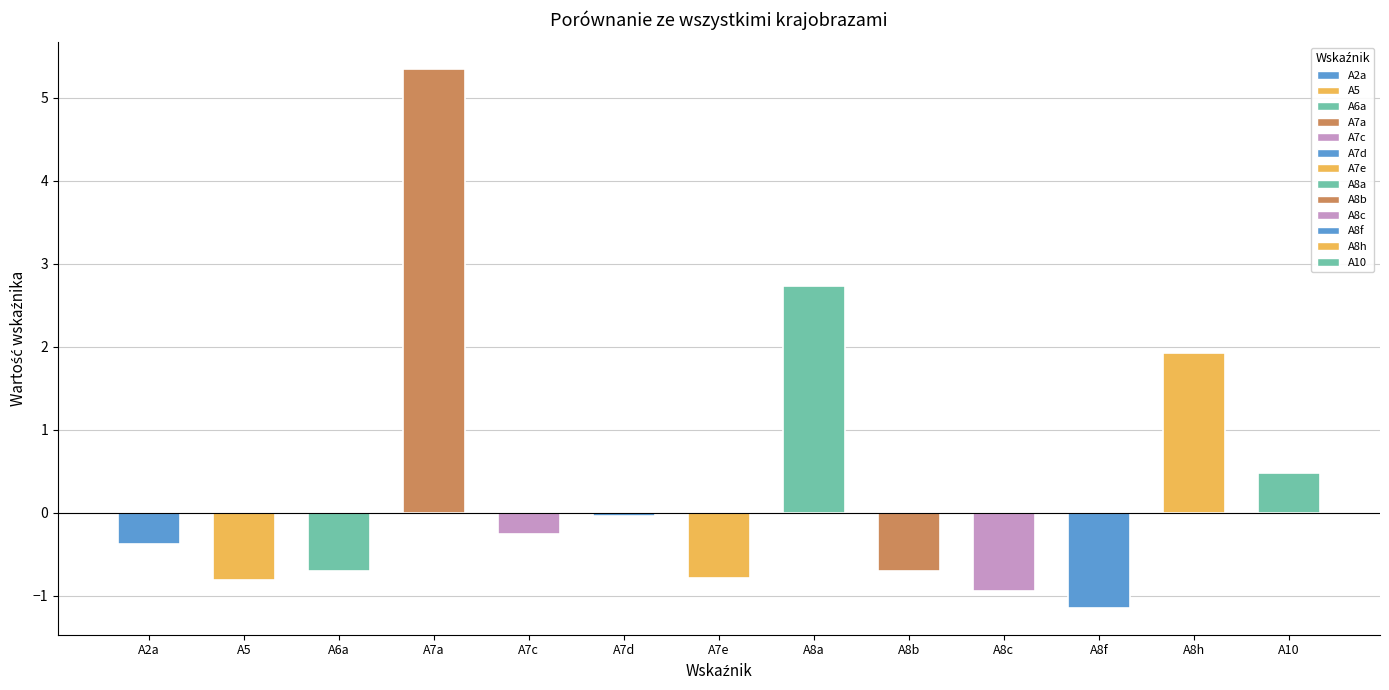

How many bars are there in total?

13